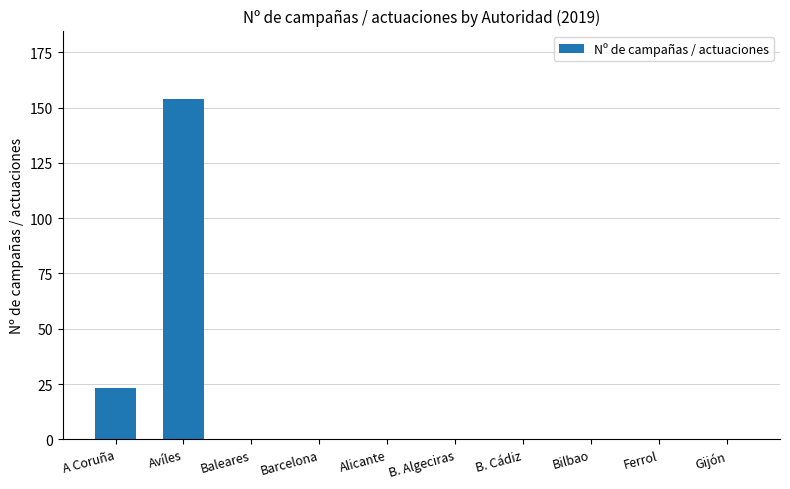

Where is the data nearest to the value 77?

A Coruña